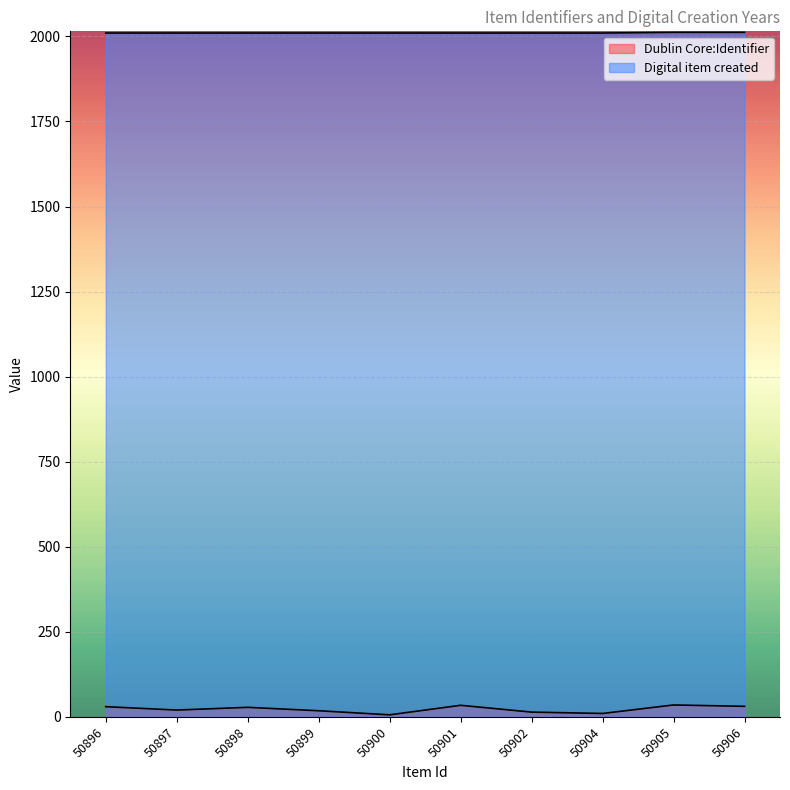

What value does the Digital item created series have at 50897?

2010